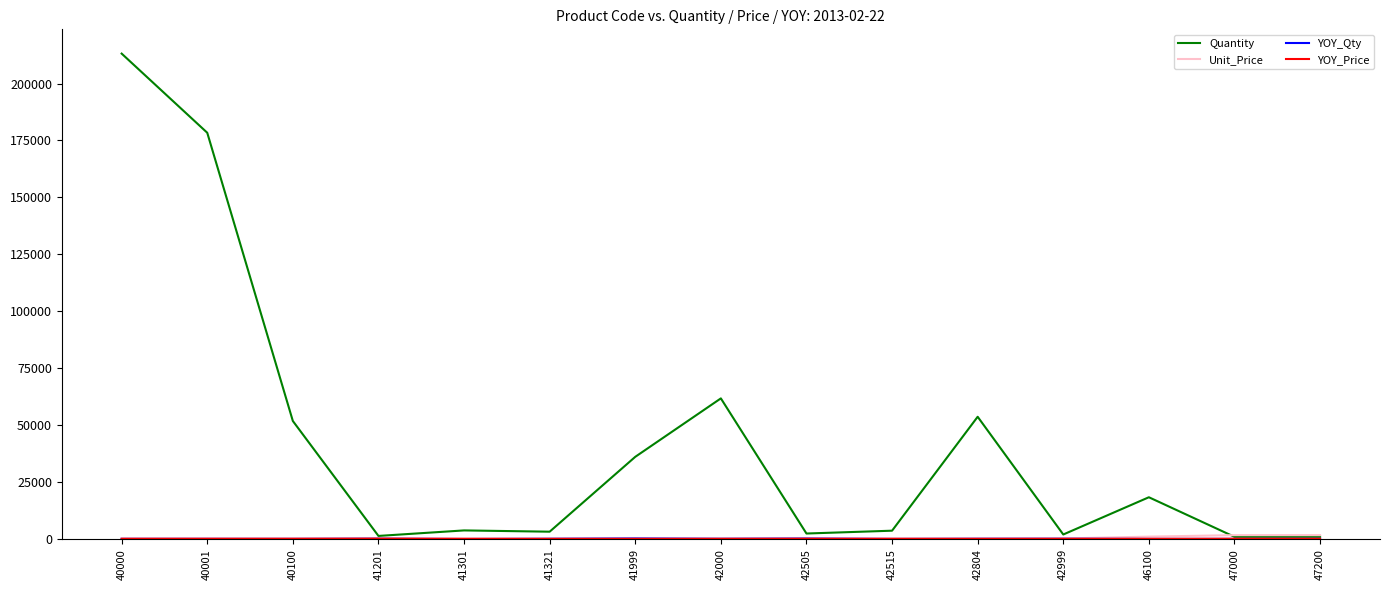

At which category is the sum across all series the highest?

40000